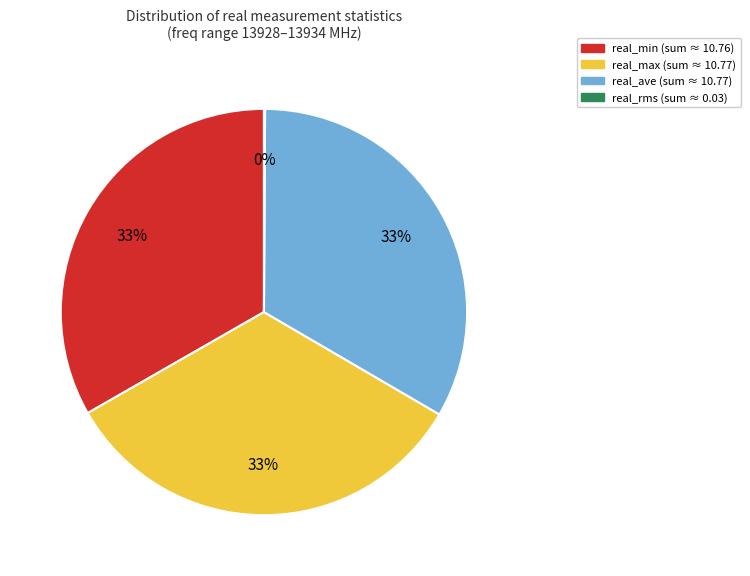

To the nearest percent, what is the difference between the largest and smallest slice percentages?

33%